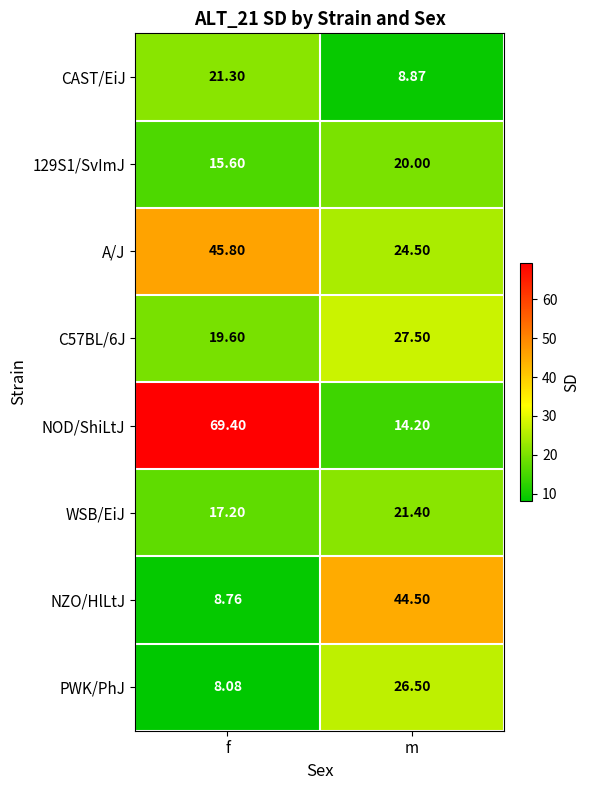

List the labels in order of WSB/EiJ value, smallest first.

f, m